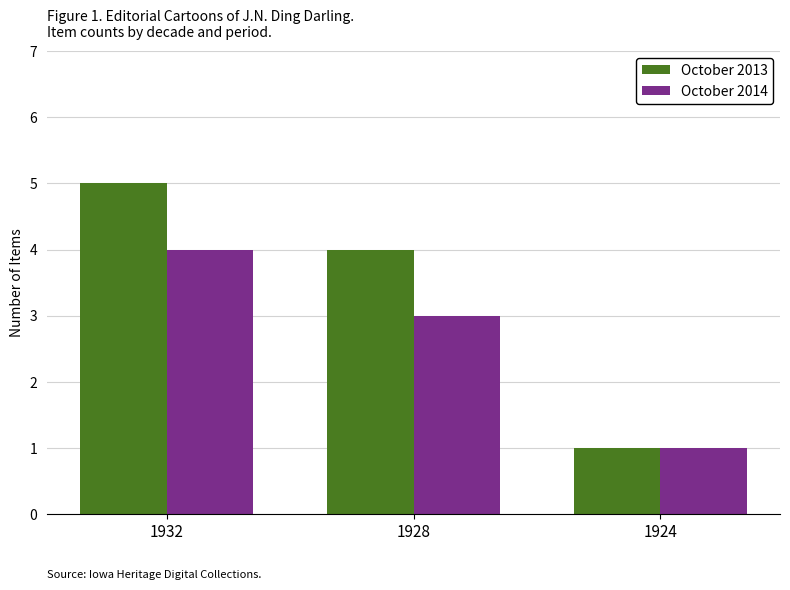

Does the chart contain stacked bars?

No